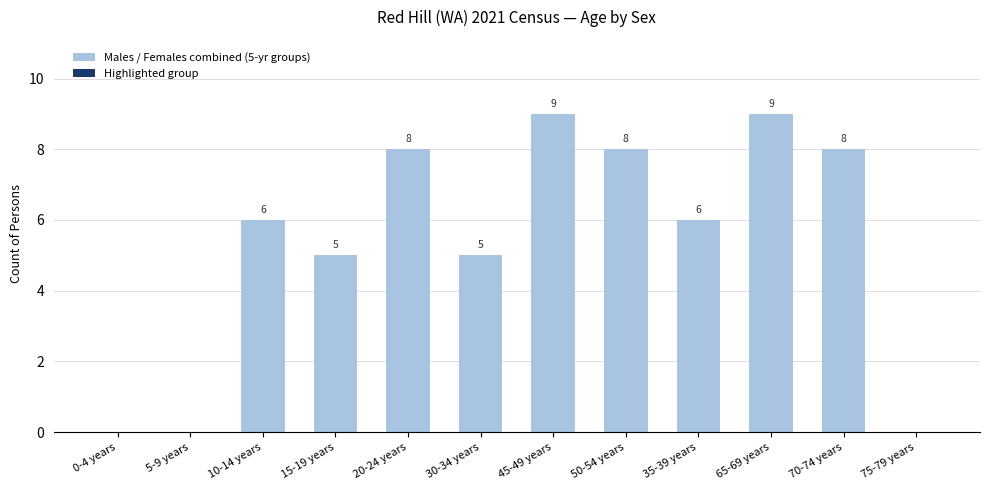

The chart shows a value of 6 at 10-14 years. True or false?

True